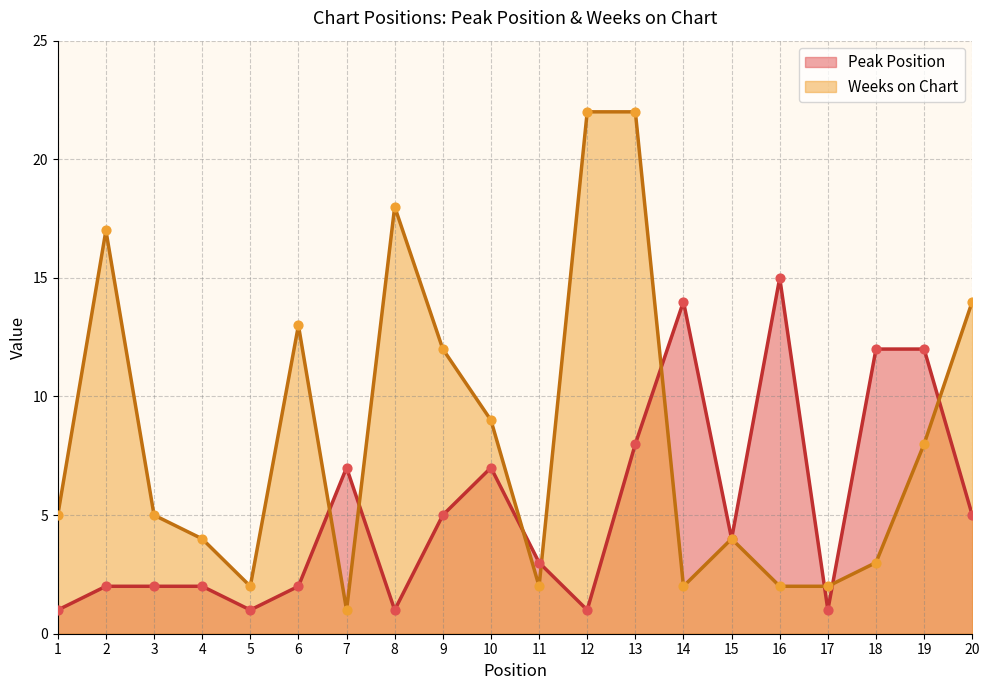

At which category is the sum across all series the highest?

13